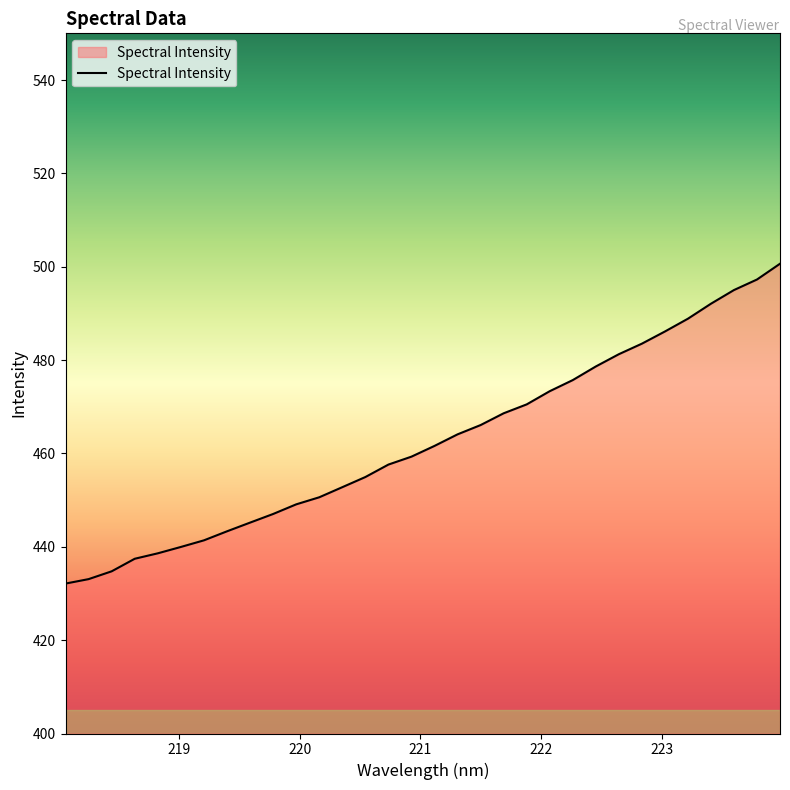

What is the sum of all values?

14800.5